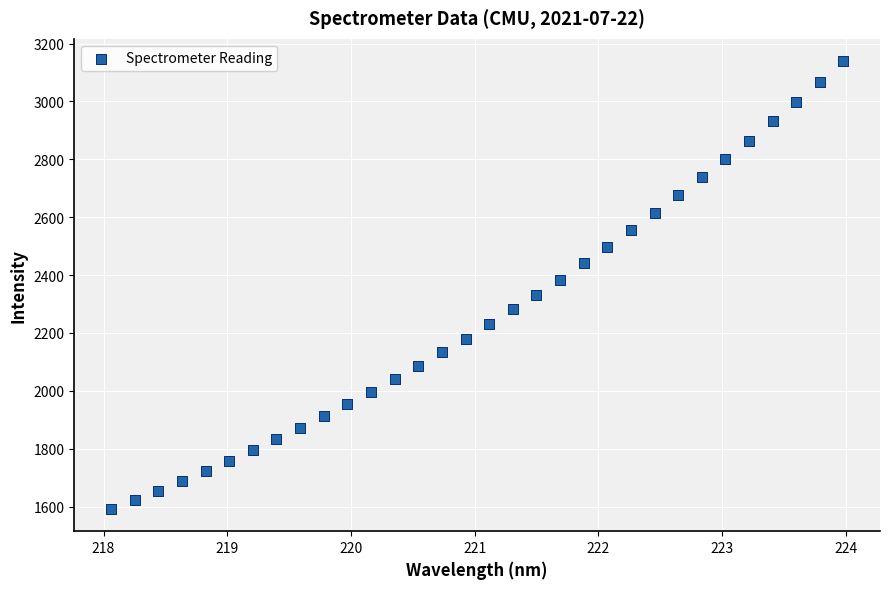

What is the range of Y values (max minus min)?

1546.4